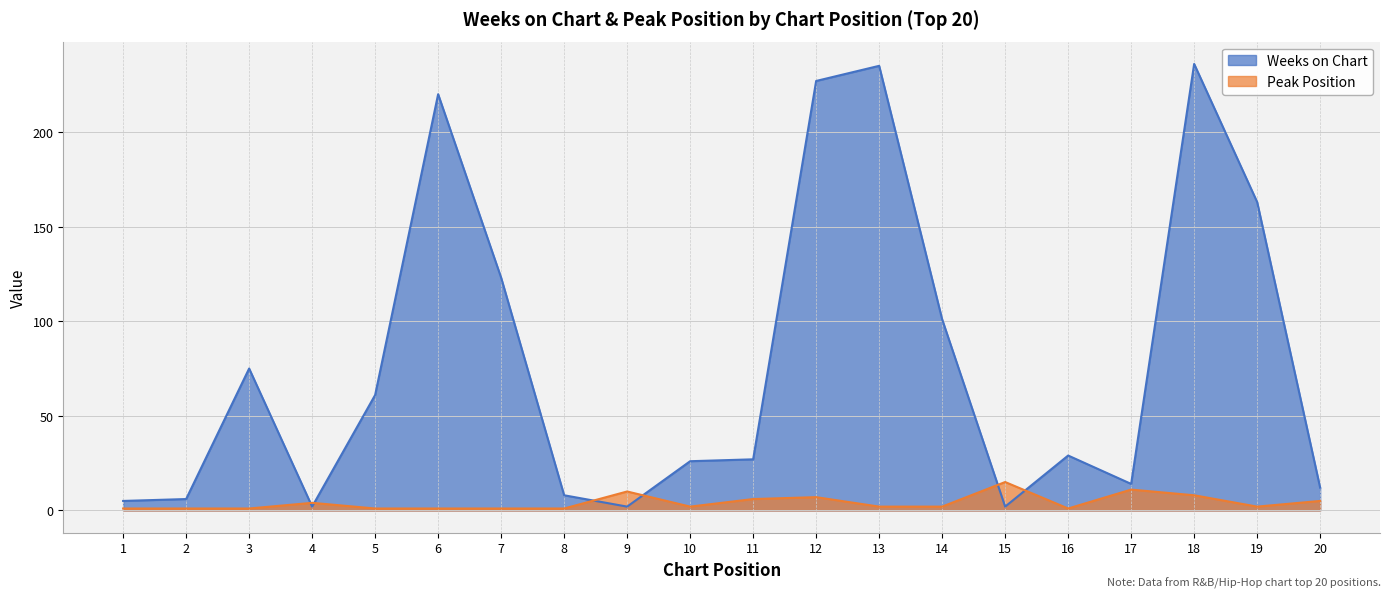

The Peak Position series shows 1 at 10. True or false?

False